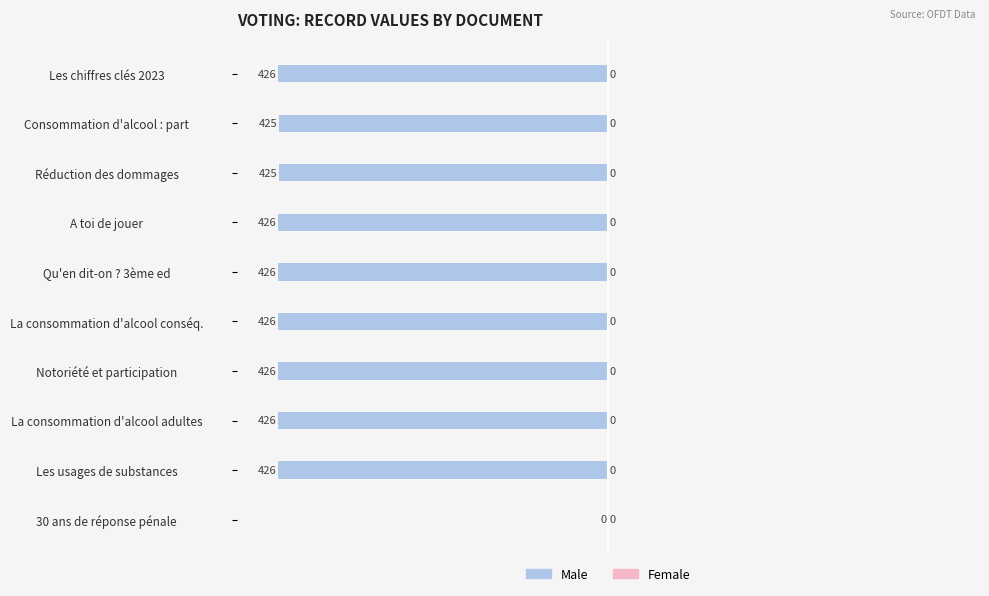

Is it true that the value at Les chiffres clés 2023 is -426?

True